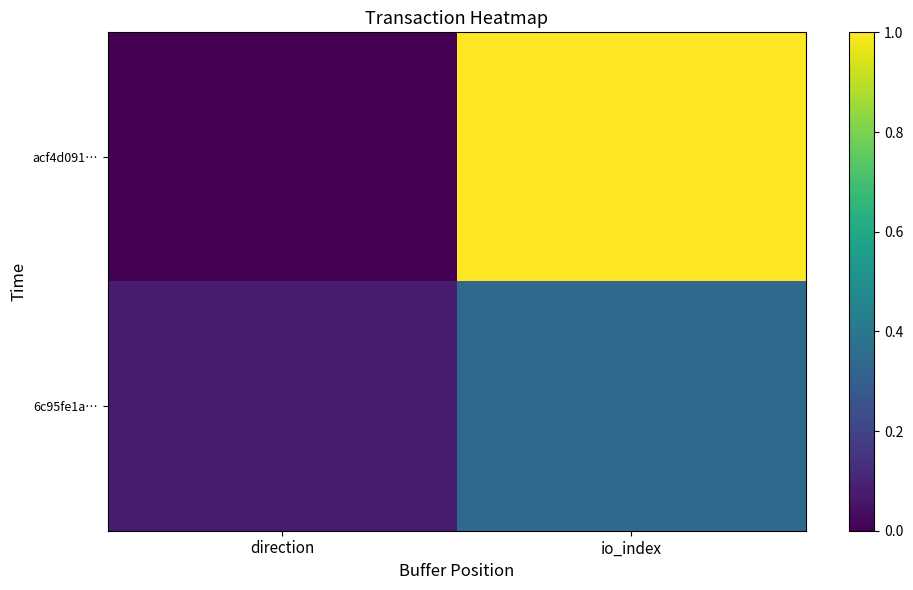

Which category has the highest value across all series?

io_index